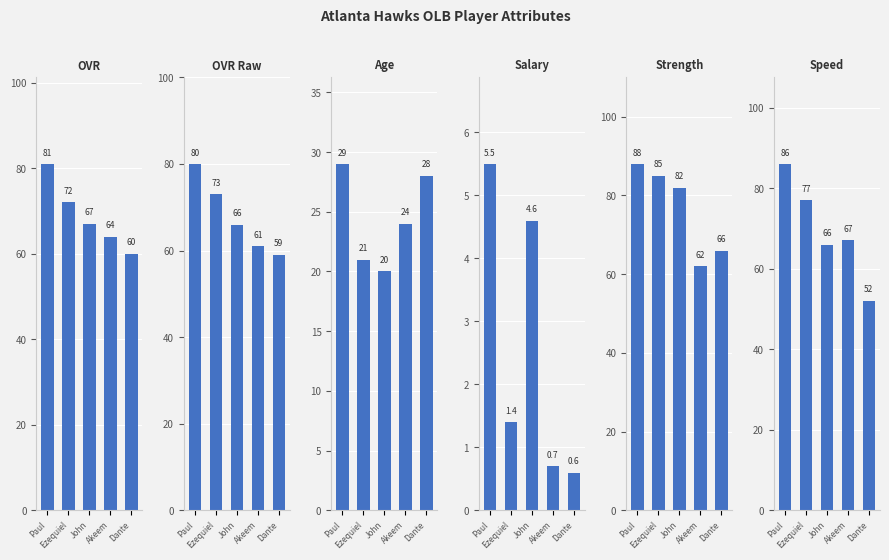

How many bars are there in total?

30